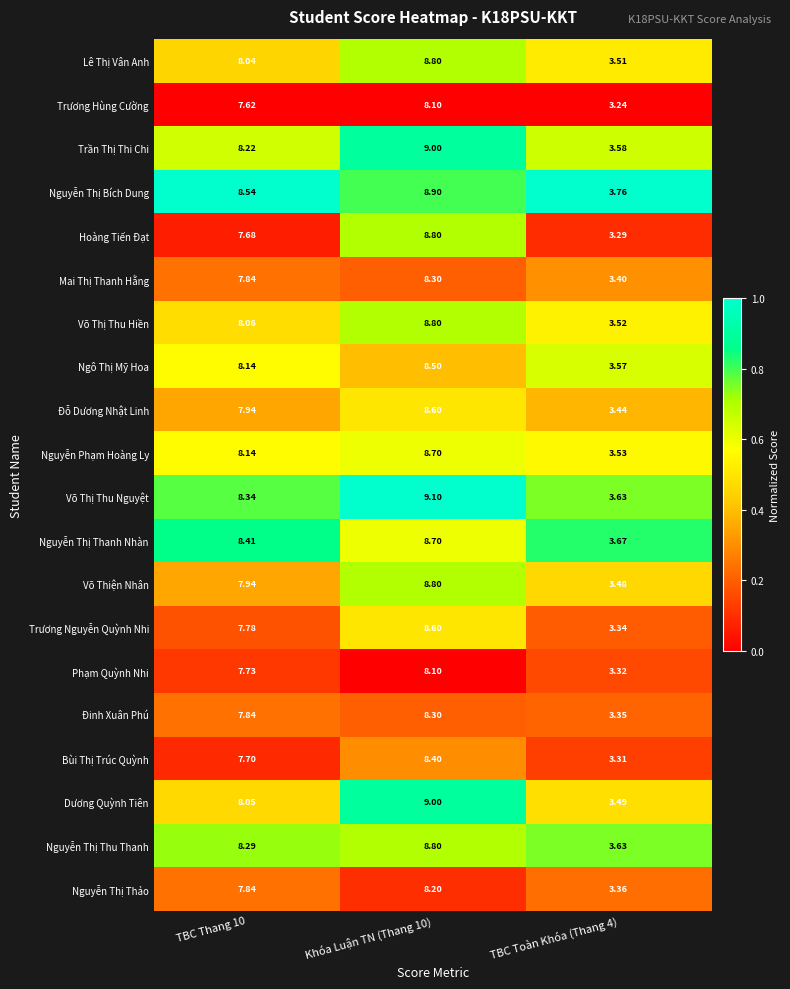

Is the value of Mai Thị Thanh Hằng at TBC Toàn Khóa (Thang 4) greater than the value of Phạm Quỳnh Nhi at Khóa Luận TN (Thang 10)?

No